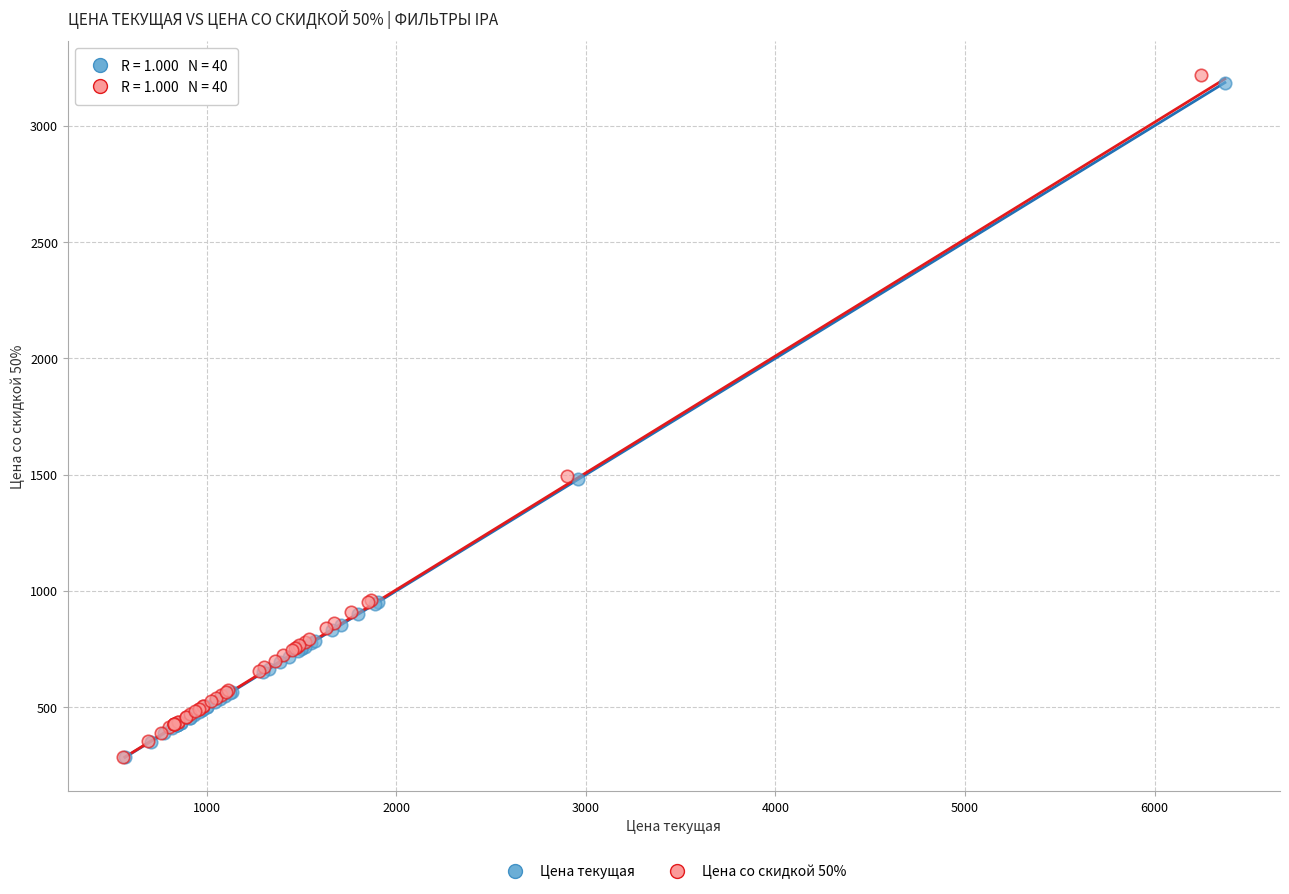

Which series has the widest spread of Y values?

Цена со скидкой 50%